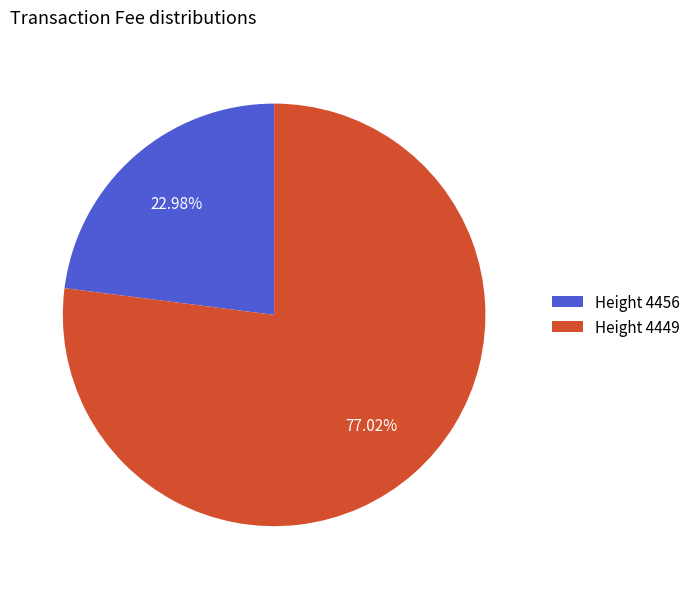

Rank the categories by value from highest to lowest.

Height 4449, Height 4456